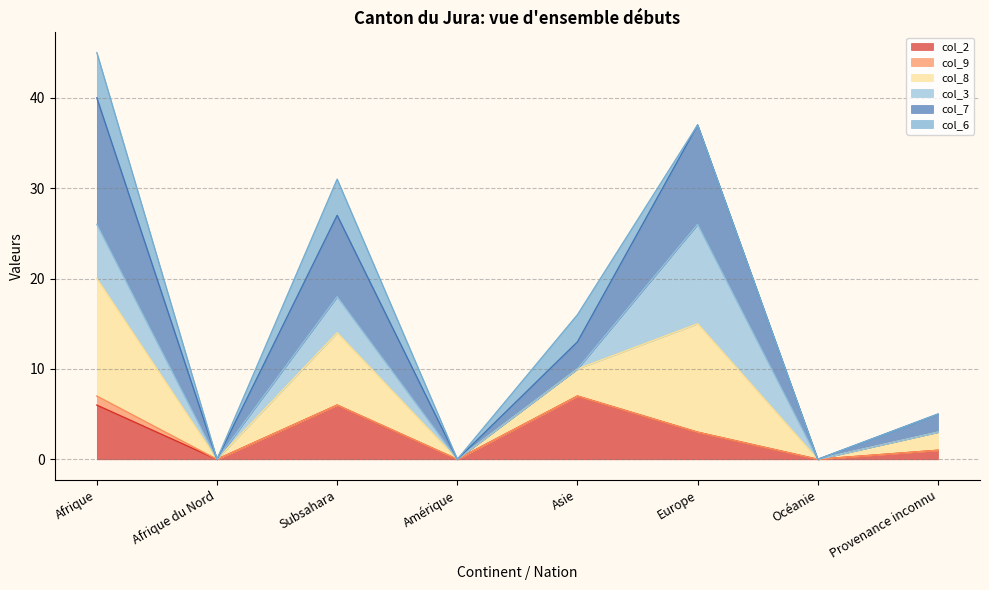

True or false: col_8 and col_7 cross at least once.

False